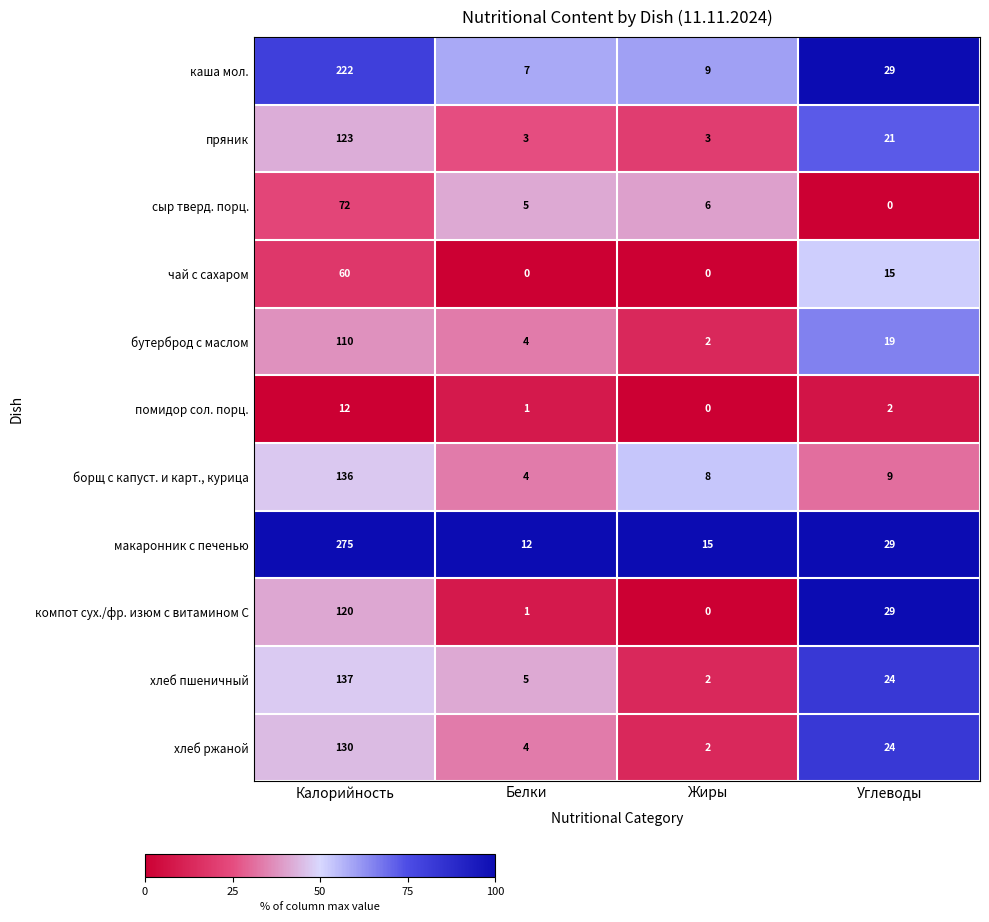

At which label does компот сух./фр. изюм с витамином С reach its peak?

Калорийность